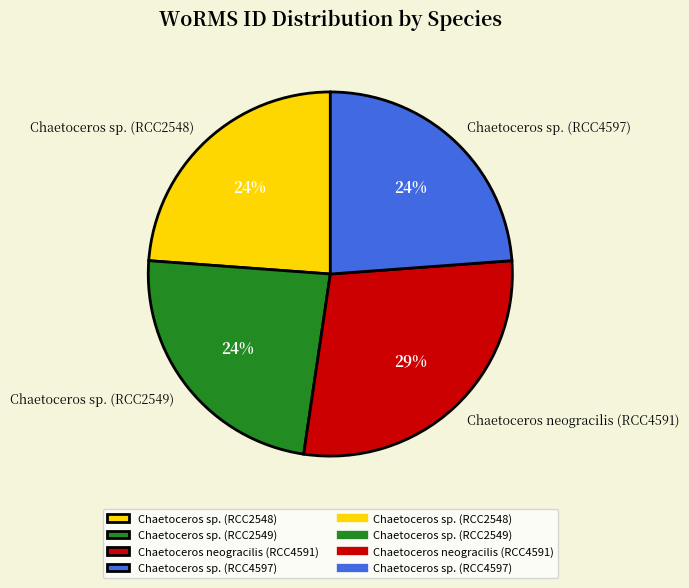

Is Chaetoceros sp. (RCC2549) the majority of the pie?

No